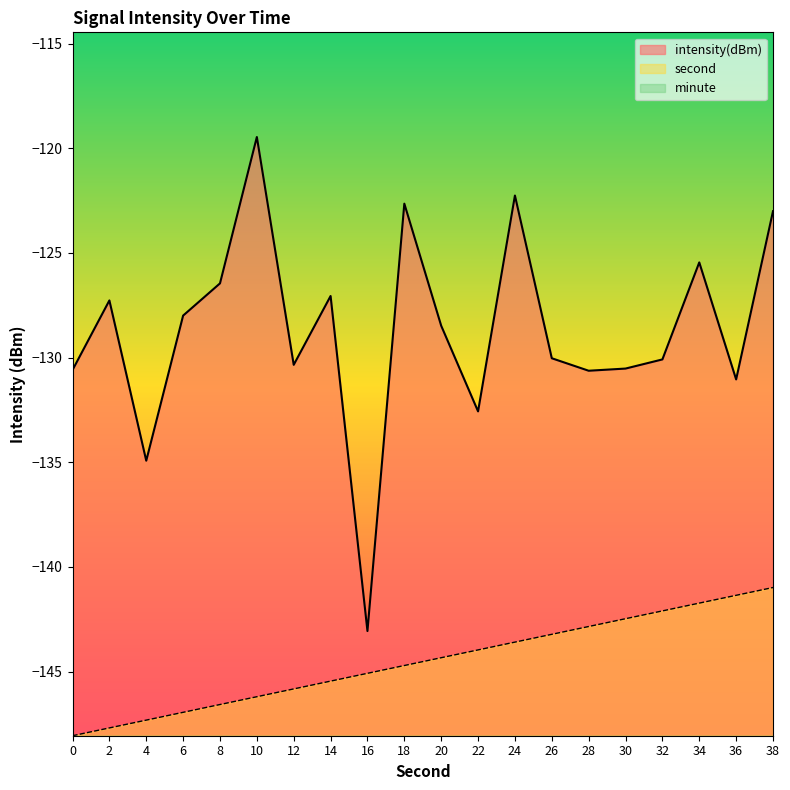

What are all the series names shown in the legend?

intensity(dBm), second, minute